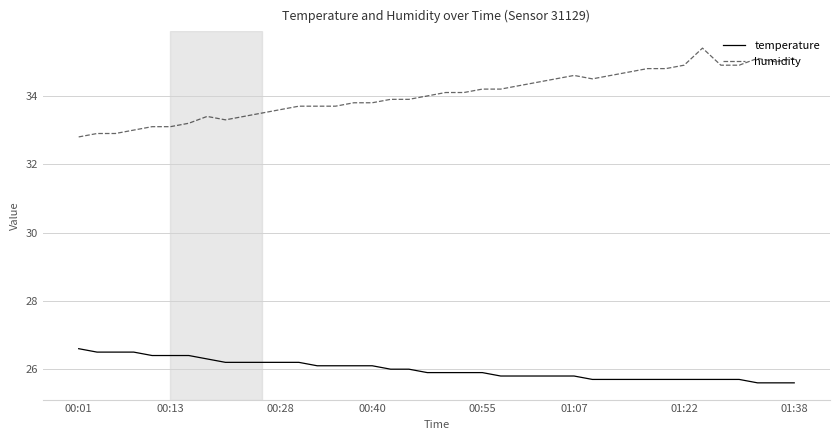

Which series has the largest total across all categories?

humidity